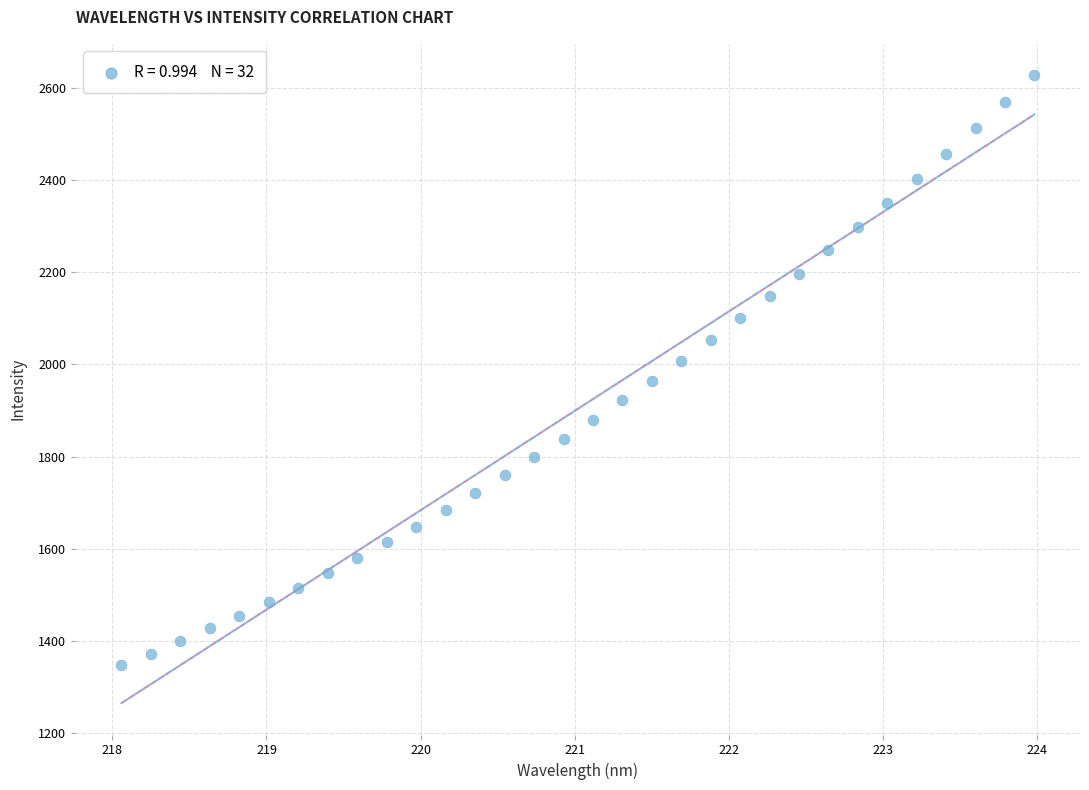

What is the range of X values (max minus min)?

5.9